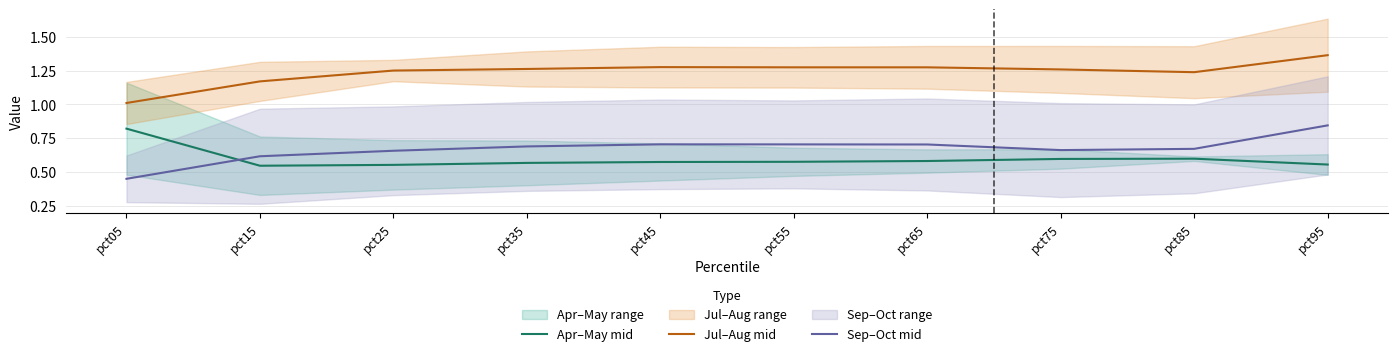

Which series has the largest total across all categories?

Jul–Aug mid